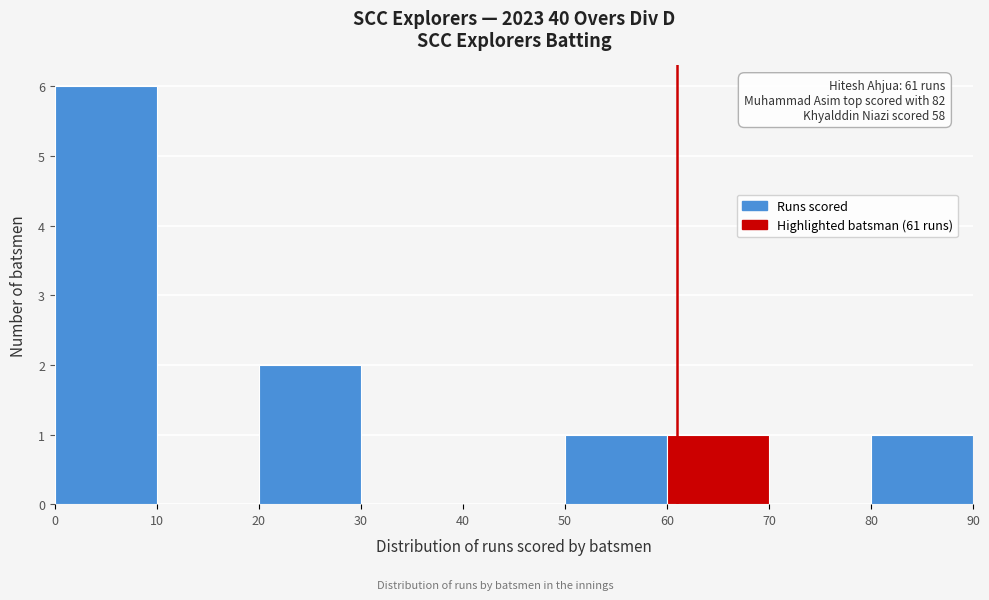

Which range on the x-axis has the tallest bar?

0 to 10